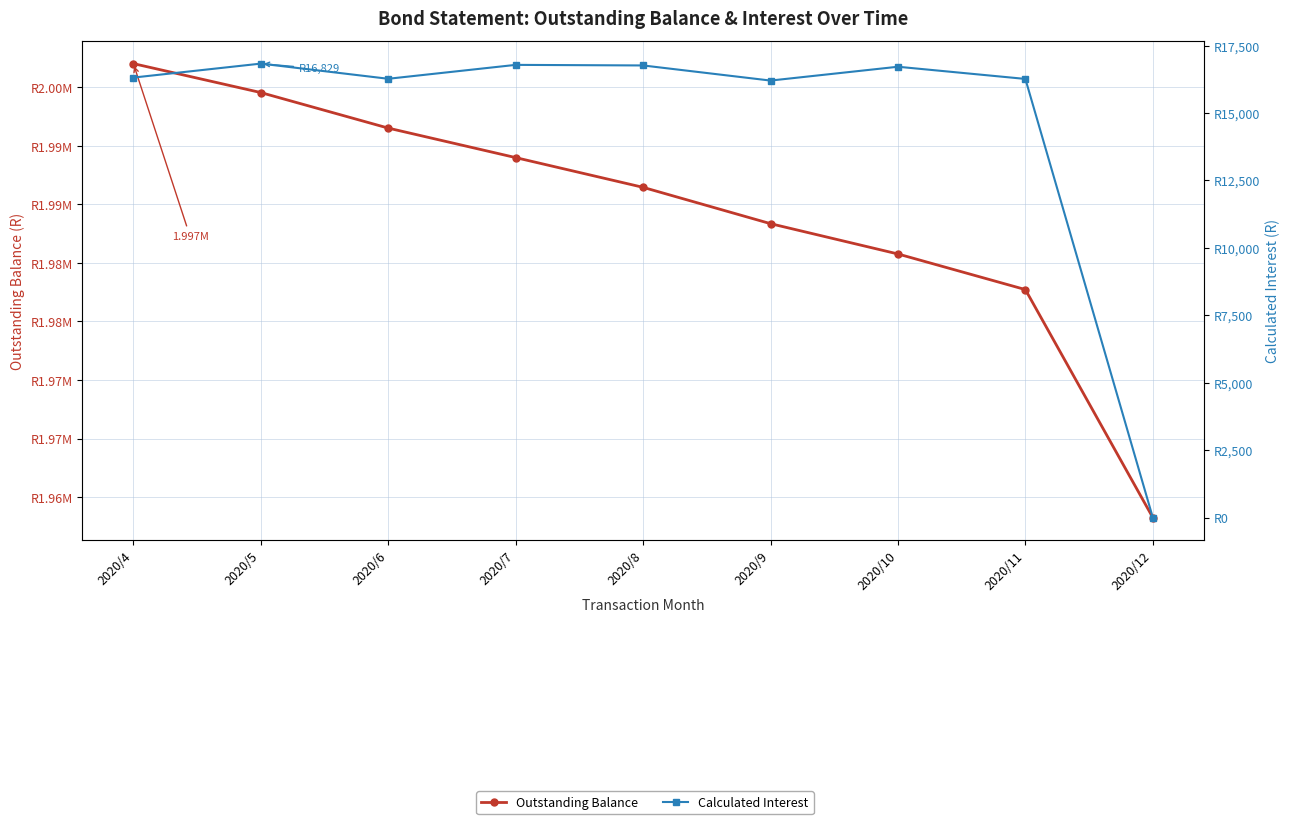

At how many categories does at least one series exceed 473016?

9